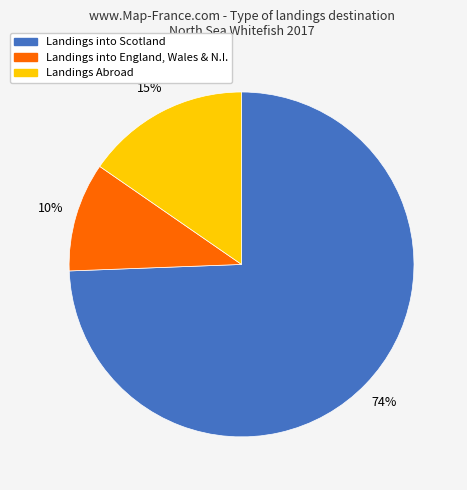

To the nearest percent, what is the average slice percentage?

33%